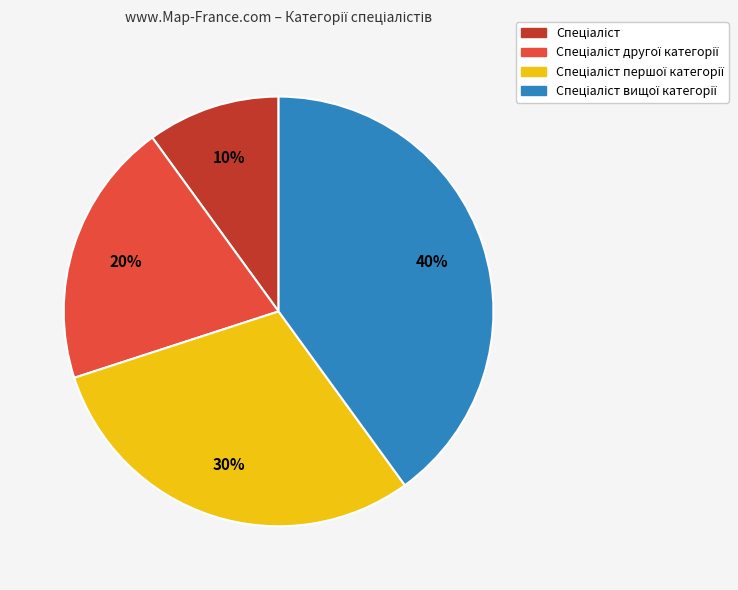

To the nearest percent, what is the average slice percentage?

25%